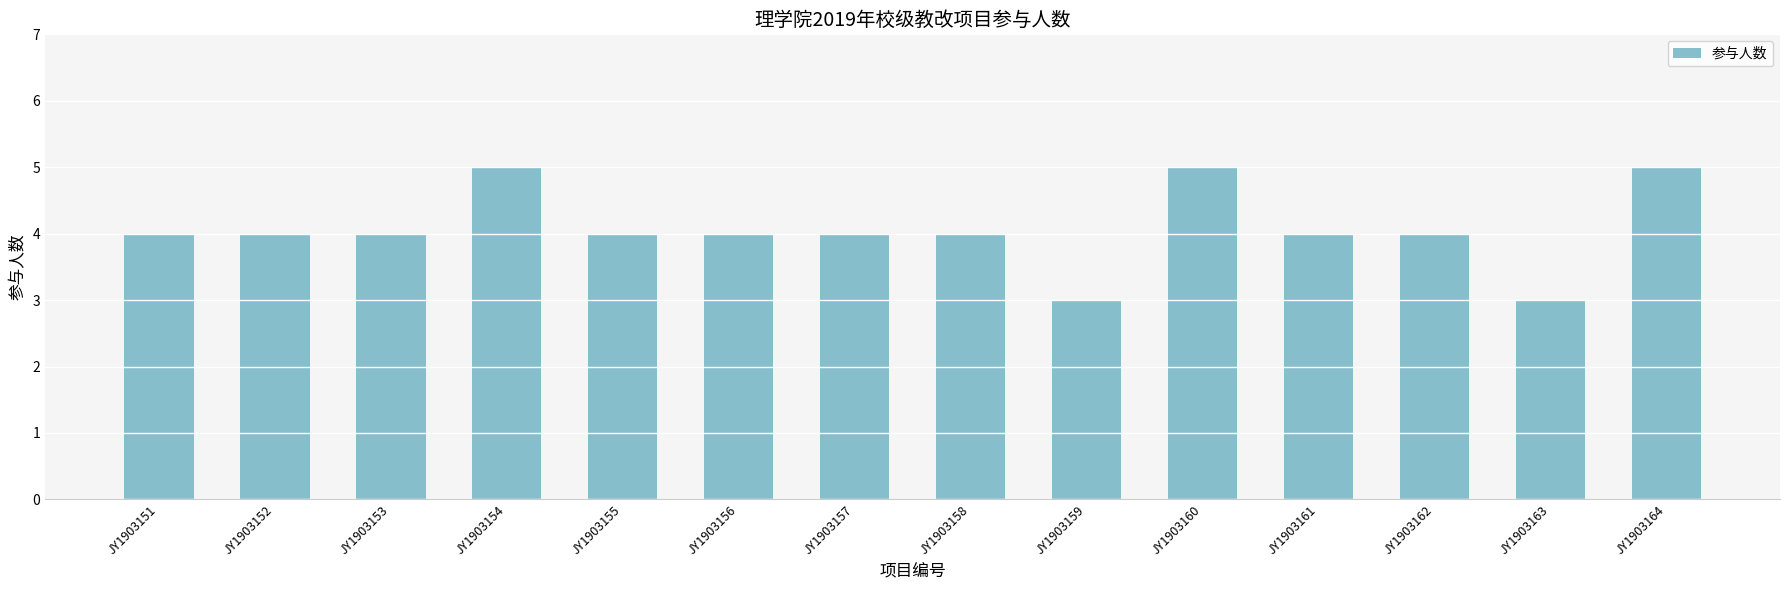

The chart shows a value of 4 at JY1903155. True or false?

True